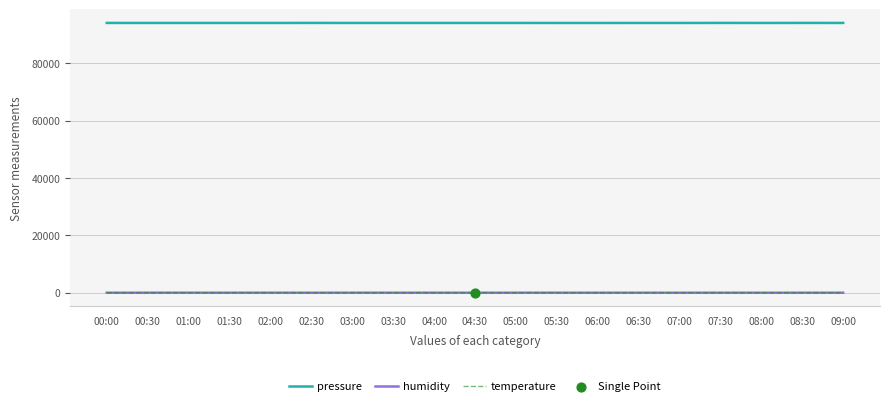

Which series has the largest total across all categories?

pressure